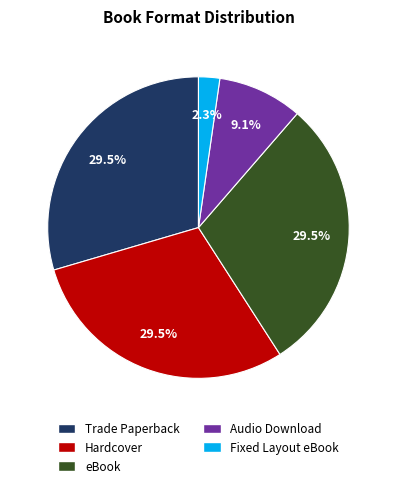

Which has a higher value, Audio Download or eBook?

eBook